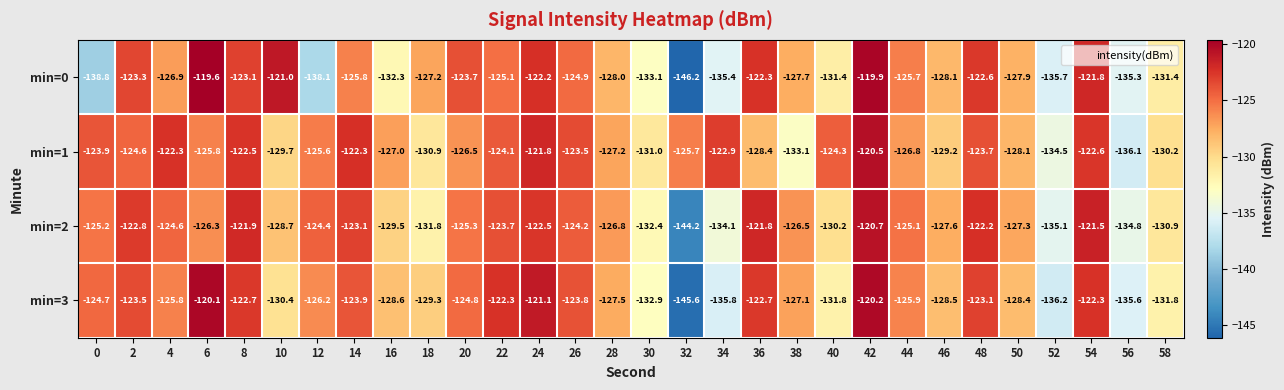

The value of min=3 at 40 is -202.8. True or false?

False